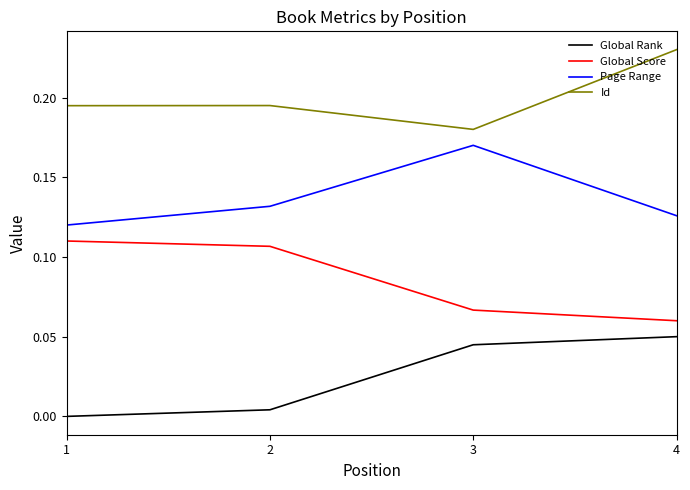

Does the chart have visible grid lines?

No